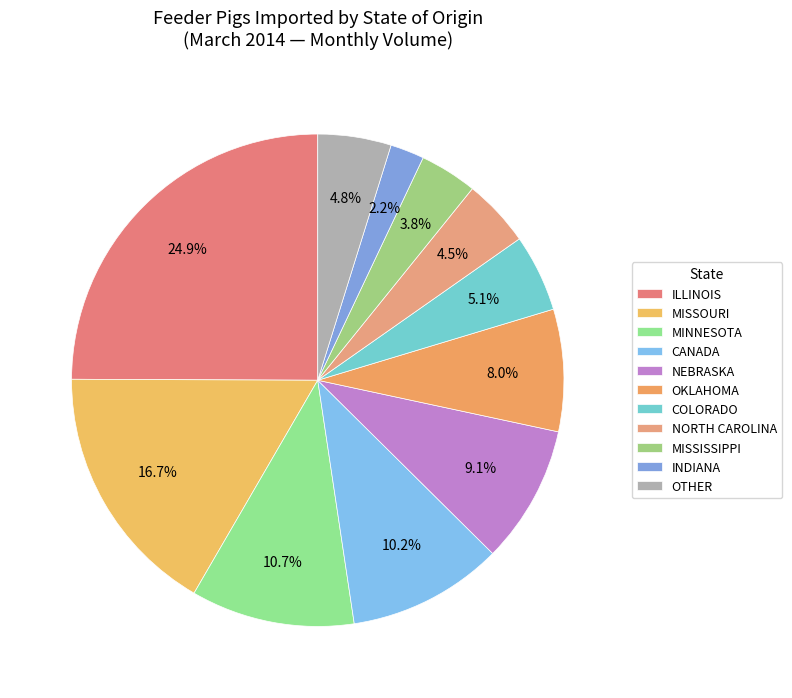

How many slices are in this pie chart?

11